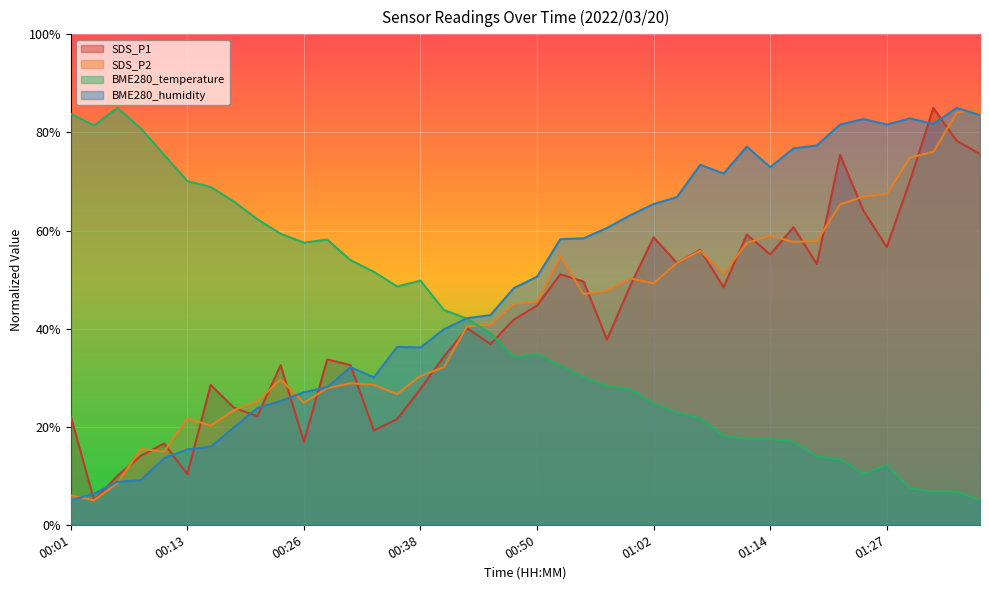

How many intersections are there between BME280_humidity and BME280_temperature?

1